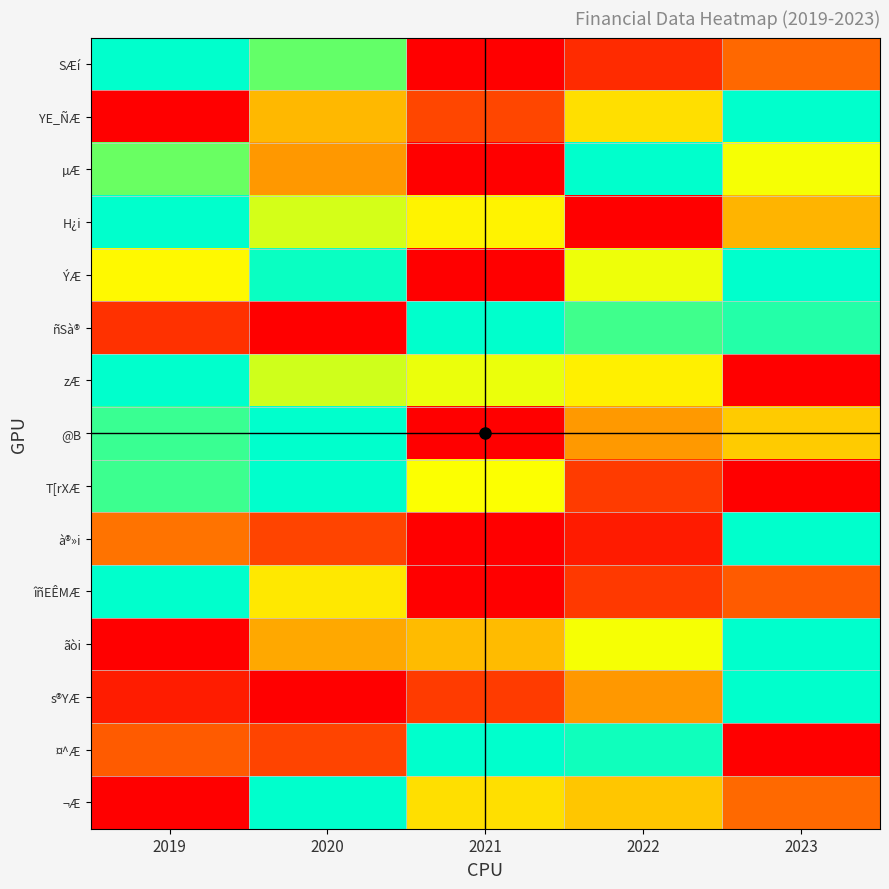

What is the difference between the highest and lowest values at 2020?

1.0